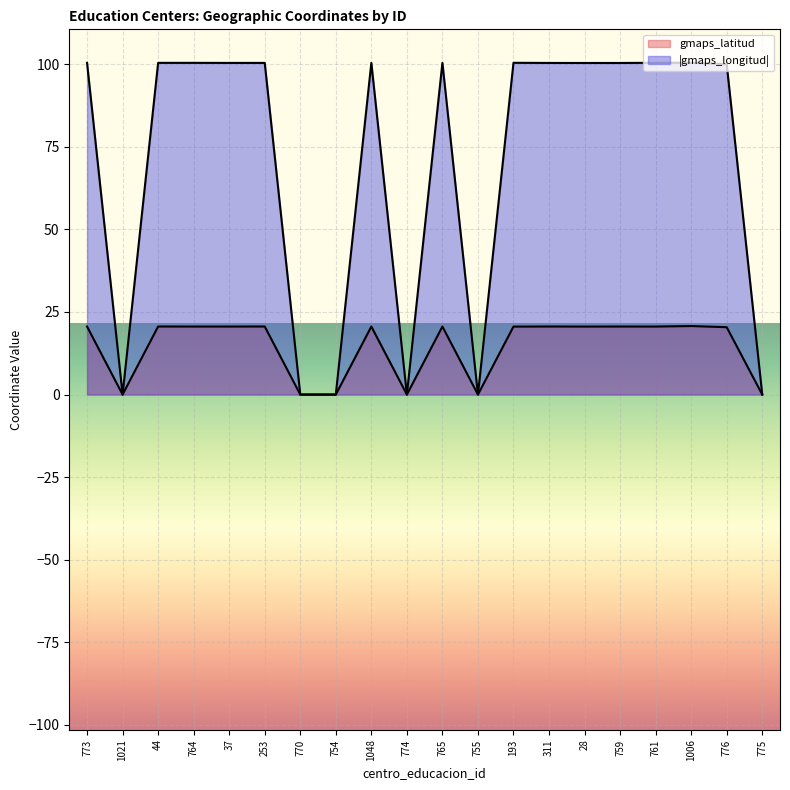

How many positive values does the gmaps_longitud series have?

14